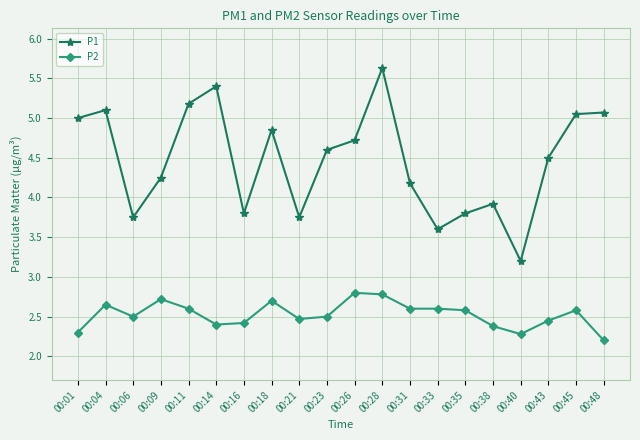

Is the value of P2 at 00:35 greater than the value of P1 at 00:21?

No